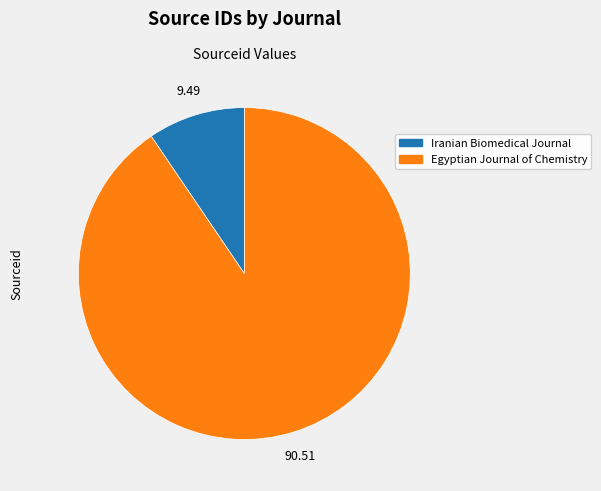

Combined, do Iranian Biomedical Journal and Egyptian Journal of Chemistry account for over 50%?

Yes